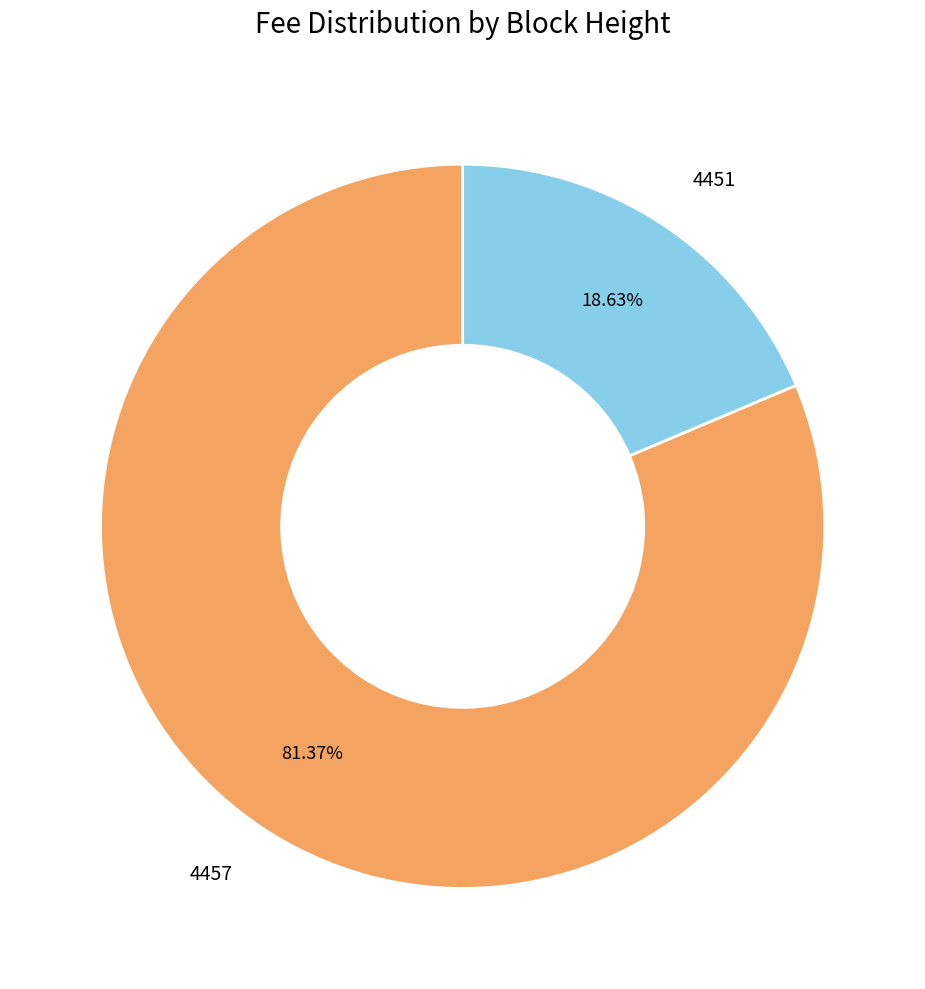

Between 4451 and 4457, which is larger?

4457